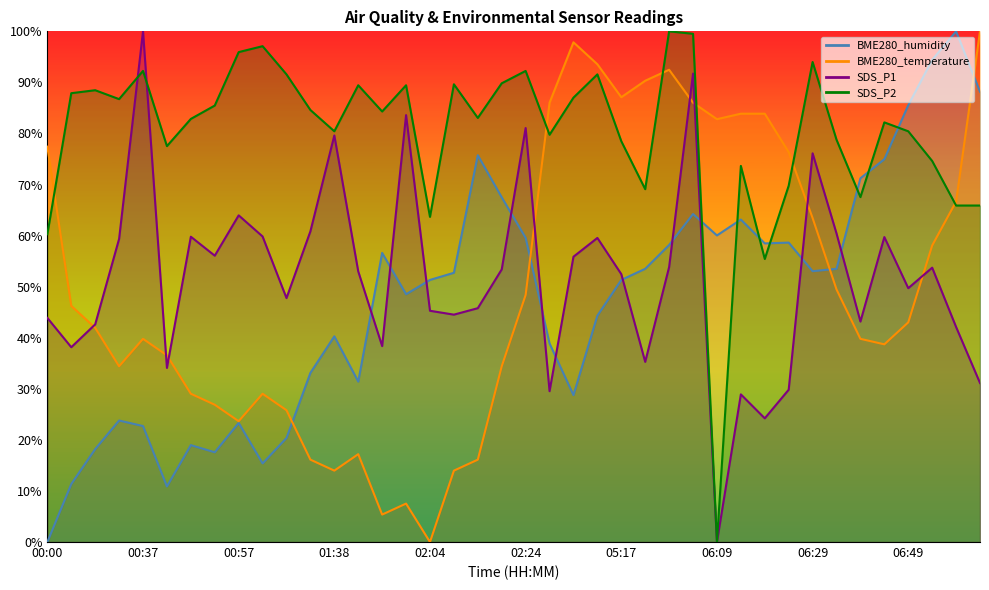

How many lines are shown in the chart?

4